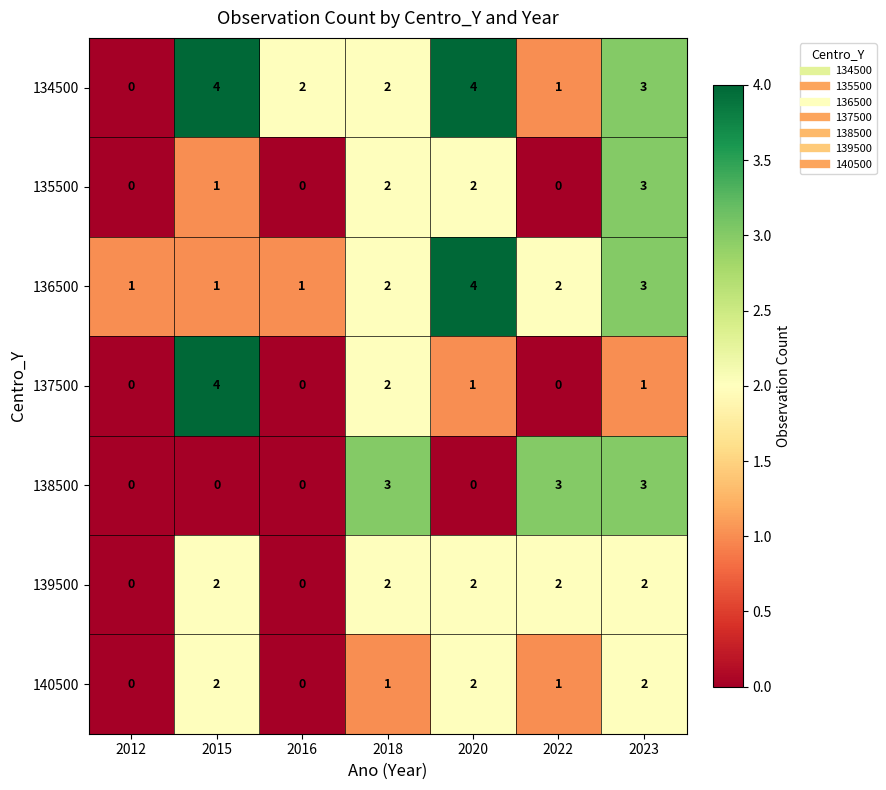

Which series changed the most between 2018 and 2020?

138500